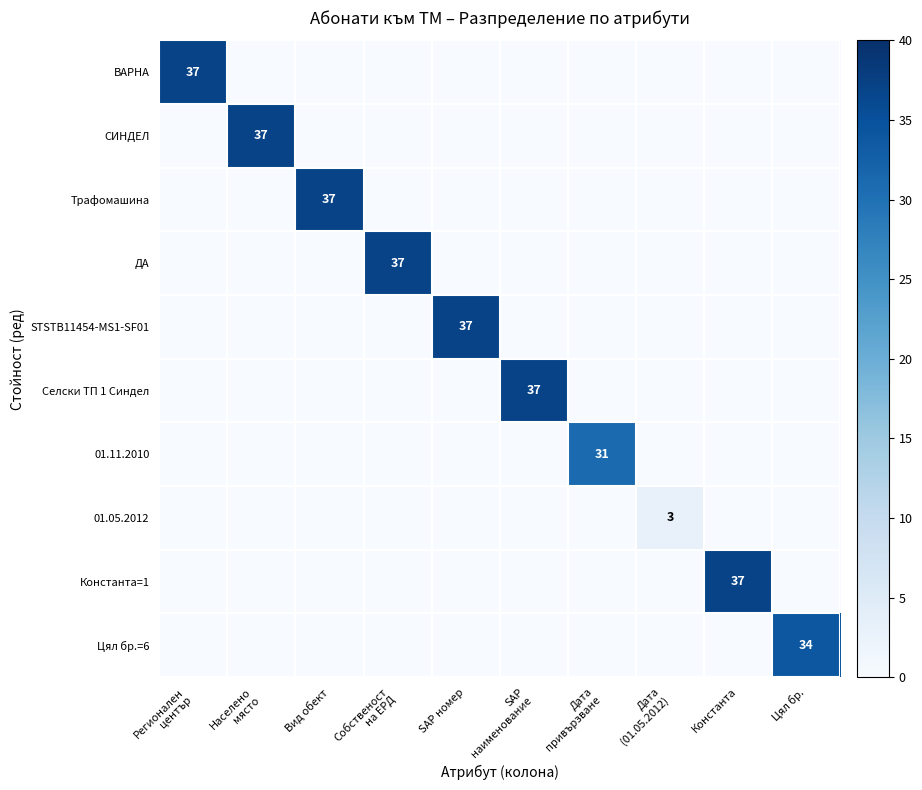

How many data points does each series have?

10